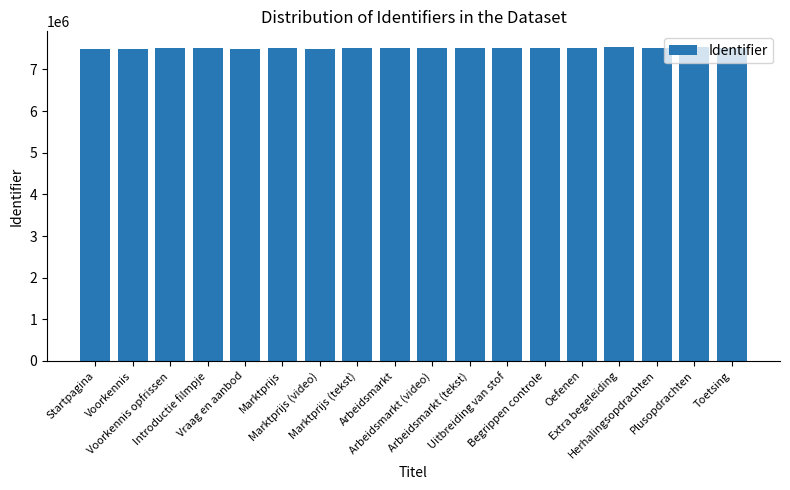

What is the greatest value displayed?

7538525